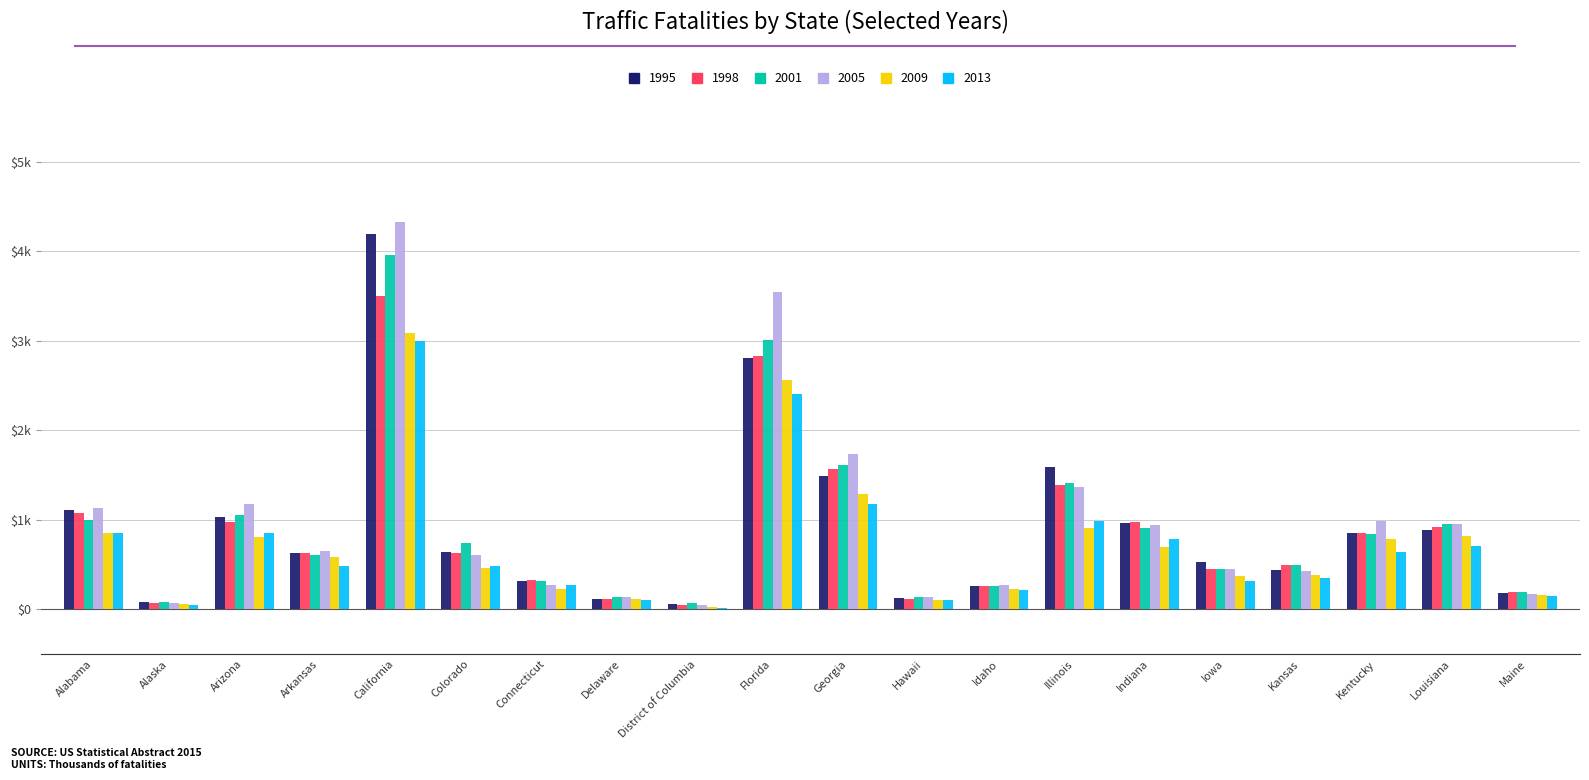

What is the label of the 19th bar from the left?

Louisiana